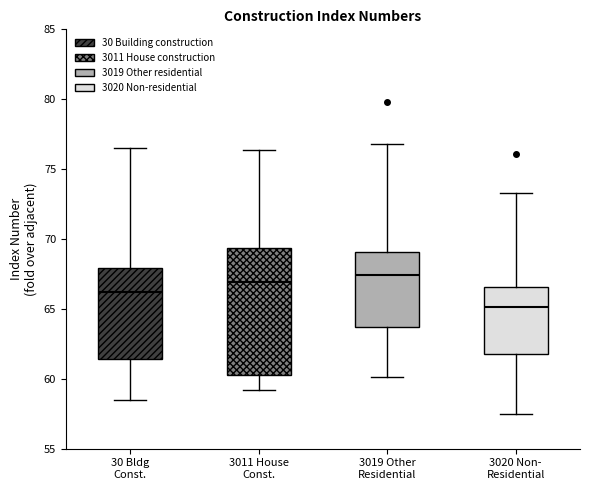

Which box has the lowest median line?

3020 Non- Residential